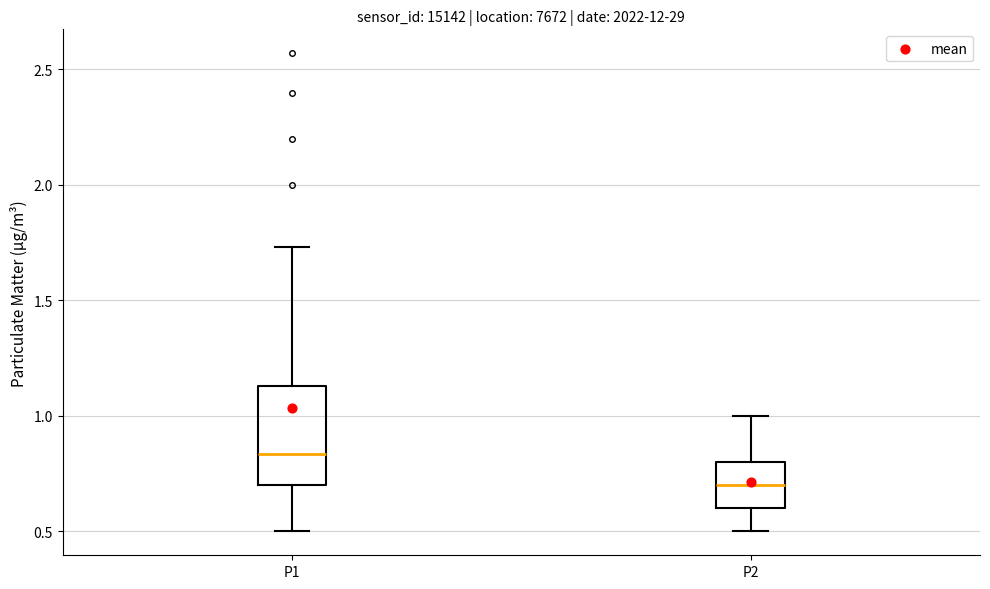

Reading left to right, transcribe this box plot: for each box, give where its median line is, the range the box spans, and where its two whiskers end, as read against the y-axis. The values are not printed on the chart, so give them approximately, as read against the axis.

P1: median 0.85, box 0.70 to 1.15, whiskers 0.50 to 1.75
P2: median 0.70, box 0.60 to 0.80, whiskers 0.50 to 1.00